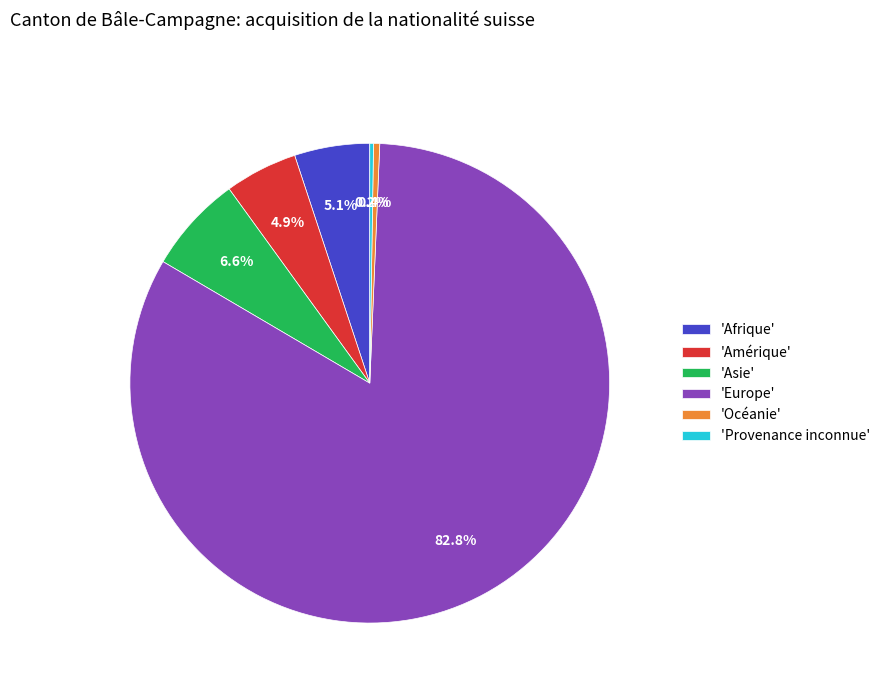

Which slice is the largest?

'Europe'